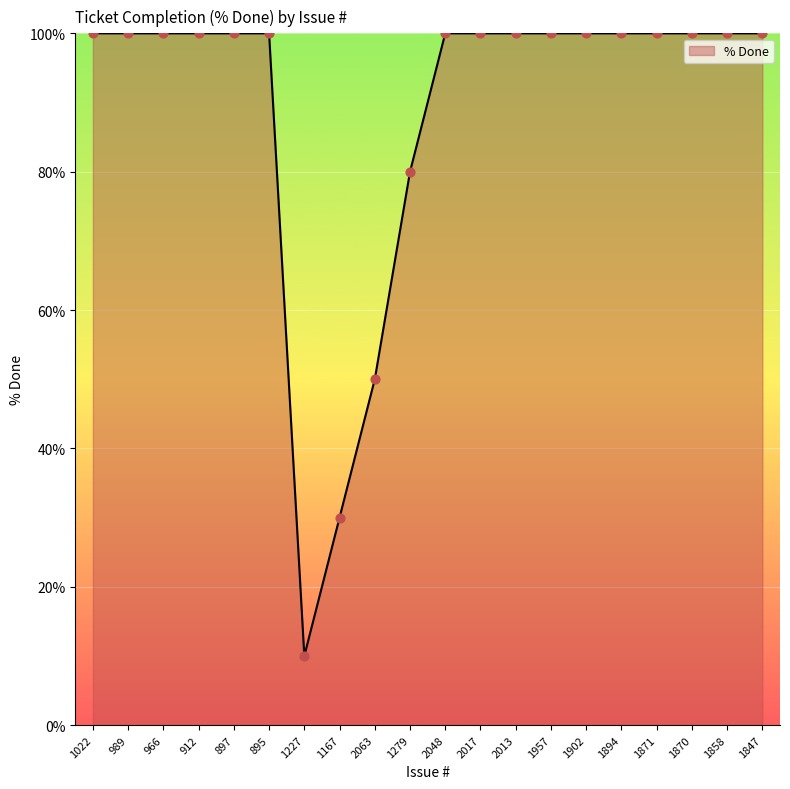

What is the ratio of the value at 989 to the value at 2063?

2.0